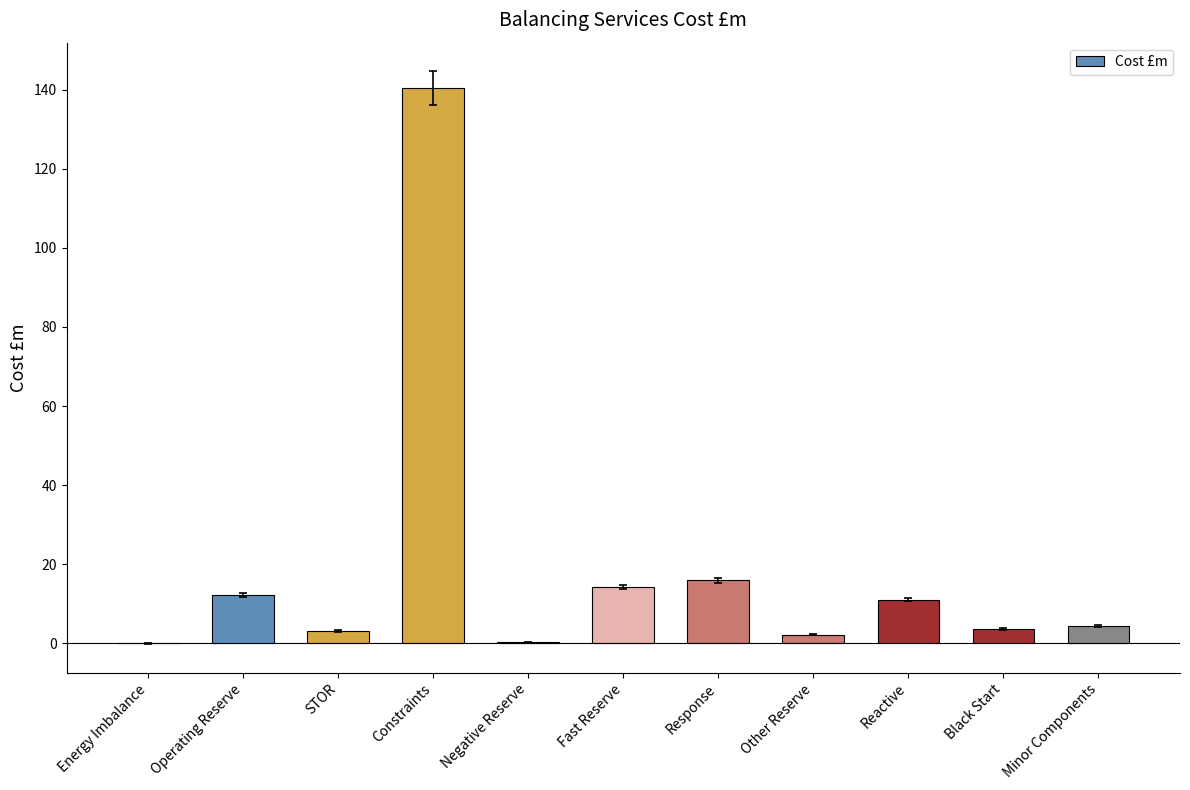

What is the ratio of the value at Other Reserve to the value at Operating Reserve?

0.2